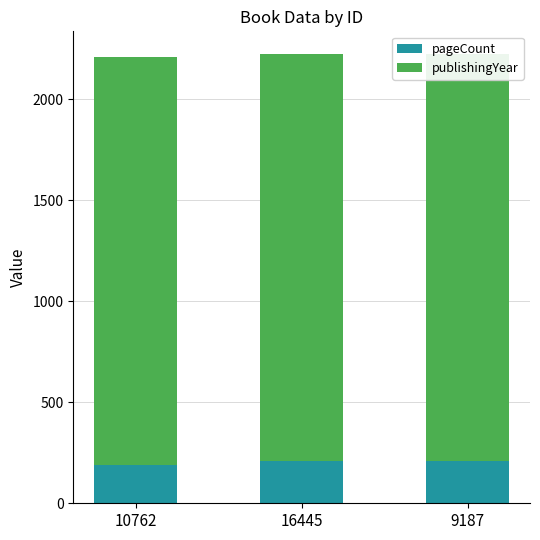

Count the publishingYear values in the range 2016 to 2018.

3